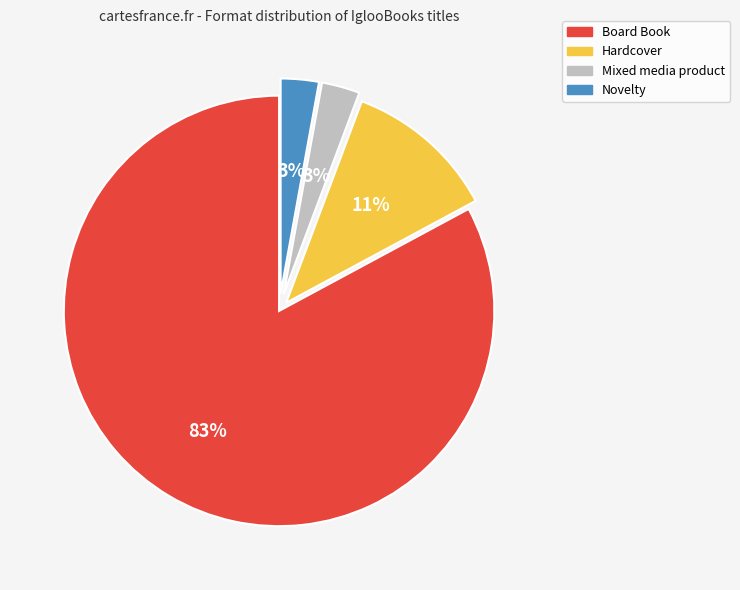

Does Novelty account for over 50% of the chart?

No